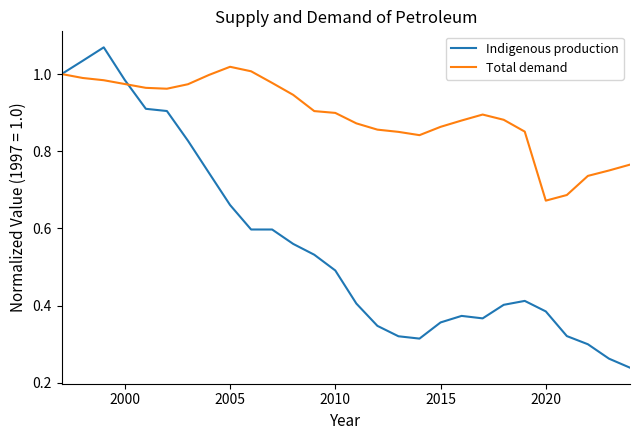

Rank the series by their average value, from lowest to highest.

Indigenous production, Total demand